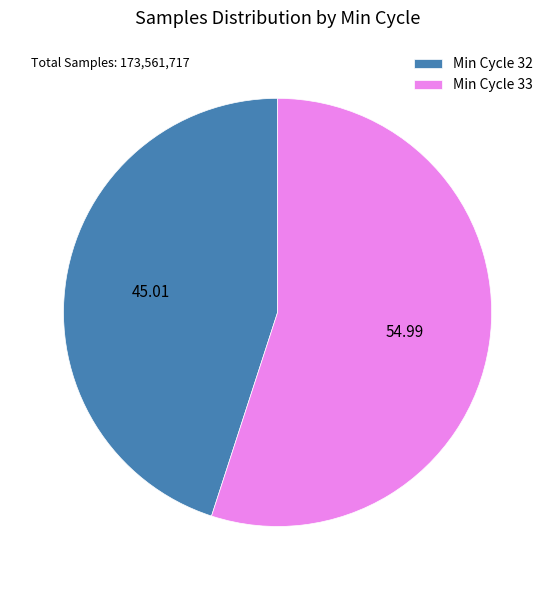

Is Min Cycle 33 the majority of the pie?

Yes